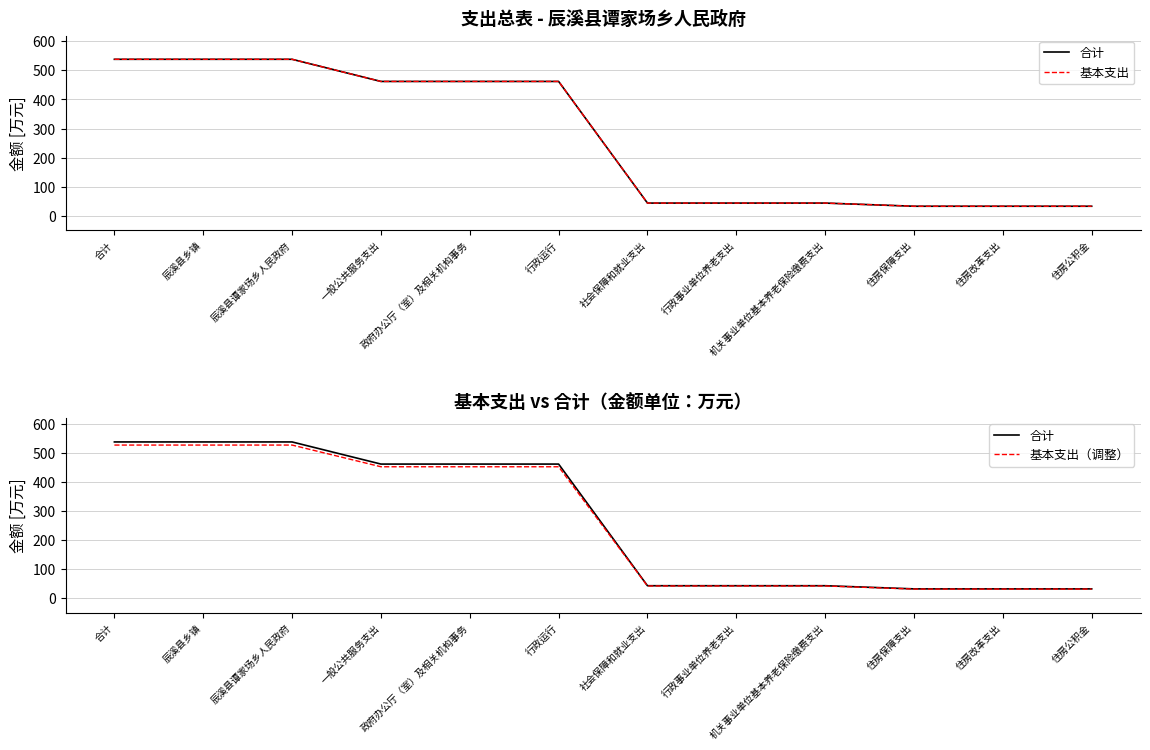

List the series in order of their peak value, lowest first.

基本支出（调整）, 合计, 基本支出